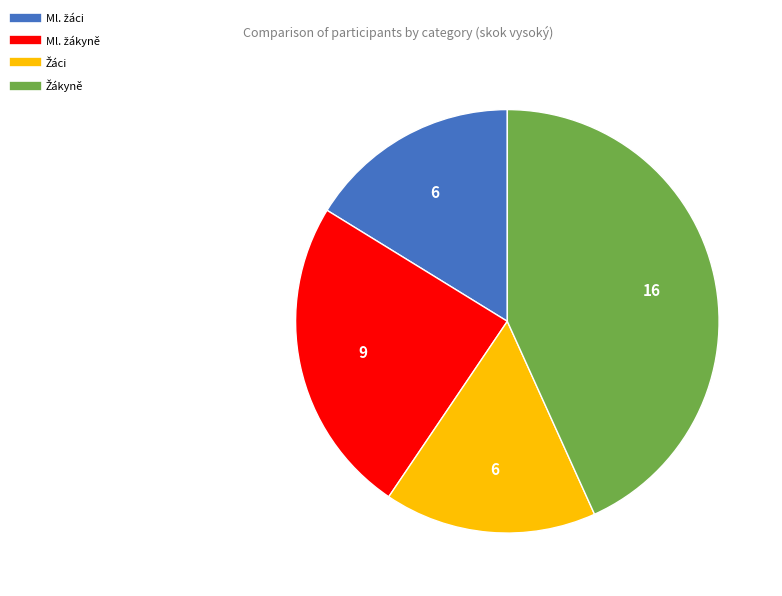

Does any single category account for the majority?

No